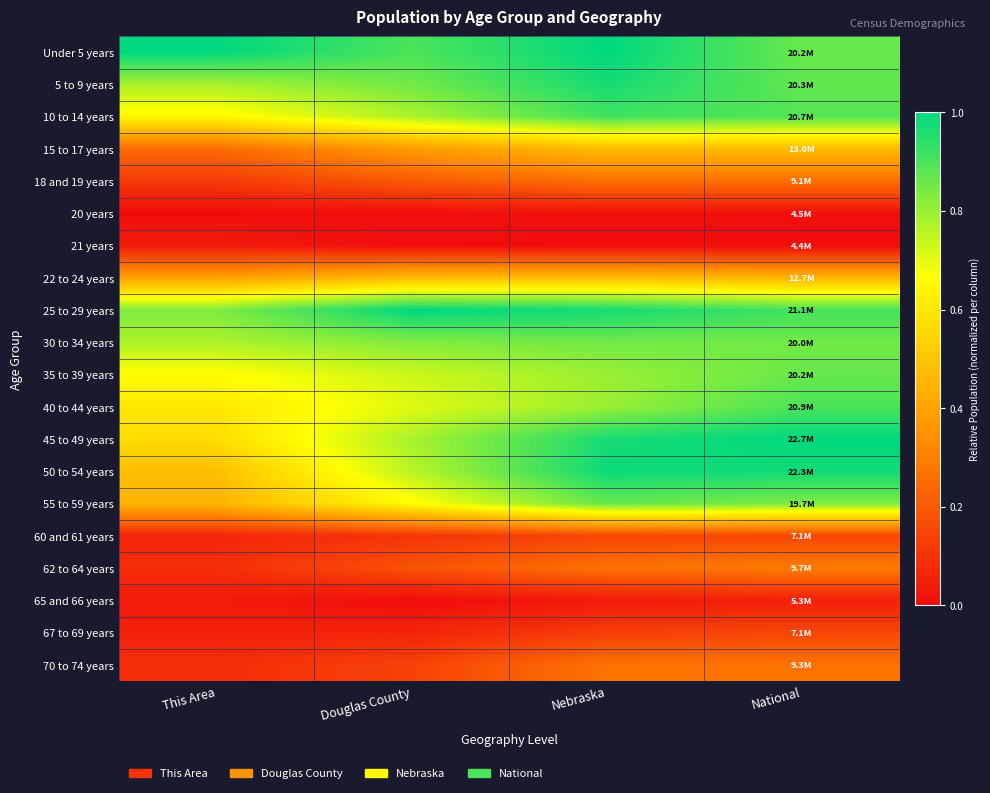

At which category is the sum across all series the highest?

Nebraska